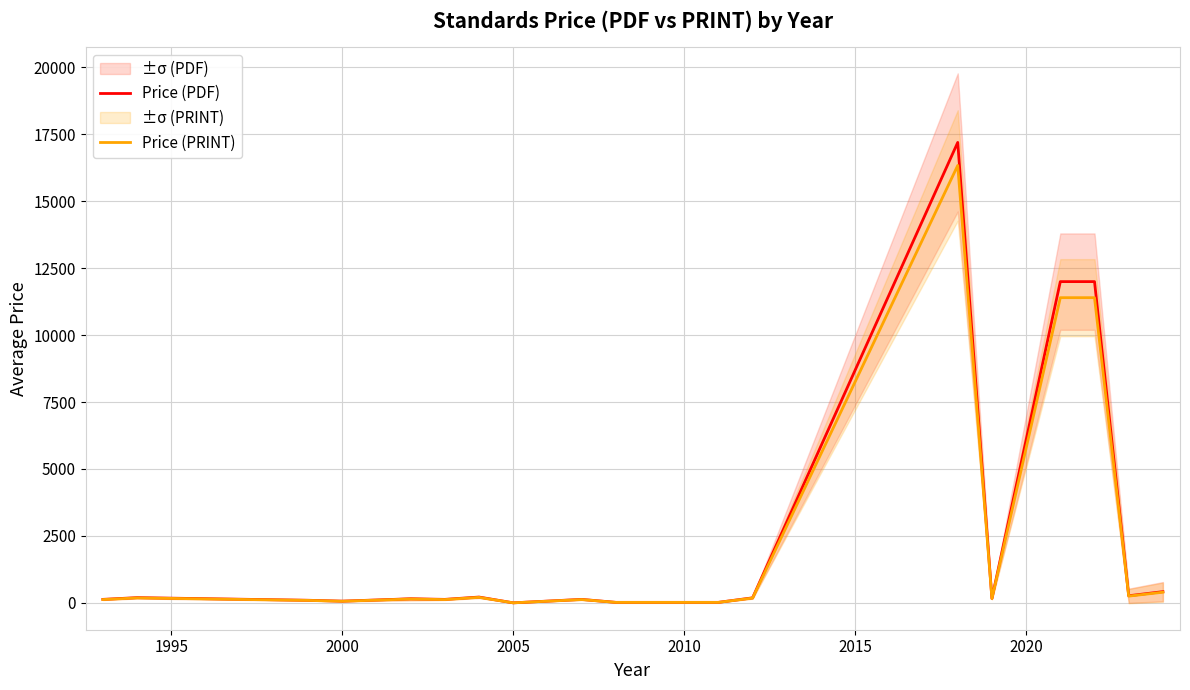

Reading left to right, transcribe all the data shown in this chart.

Price (PDF): 129.0	194.0	96.0	63.0	150.8	129.0	216.0	0.0	129.0	18.0	18.0	187.0	17200.0	165.3	12000.0	12000.0	263.8	417.7
Price (PRINT): 122.5	184.3	91.2	59.8	143.2	122.5	205.2	0.0	122.5	17.1	17.1	177.7	16340.0	157.1	11400.0	11400.0	250.7	396.8